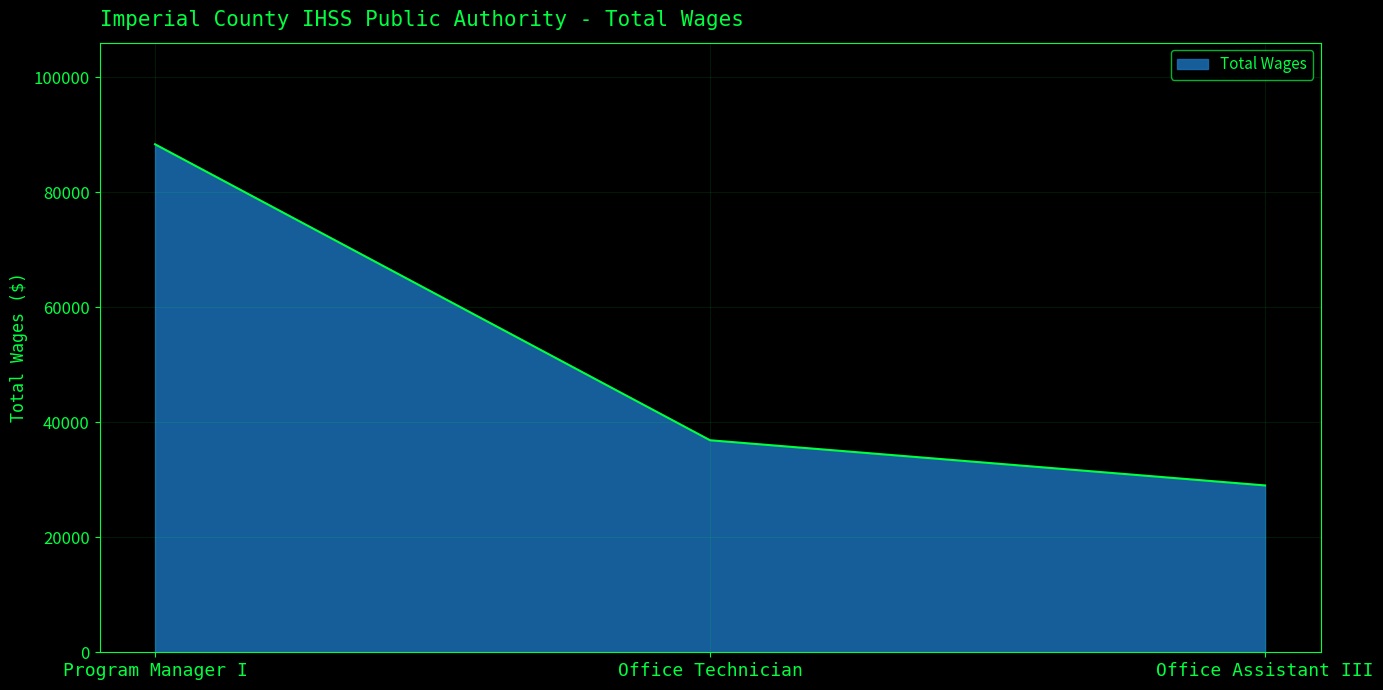

How many values are below 36865?

1